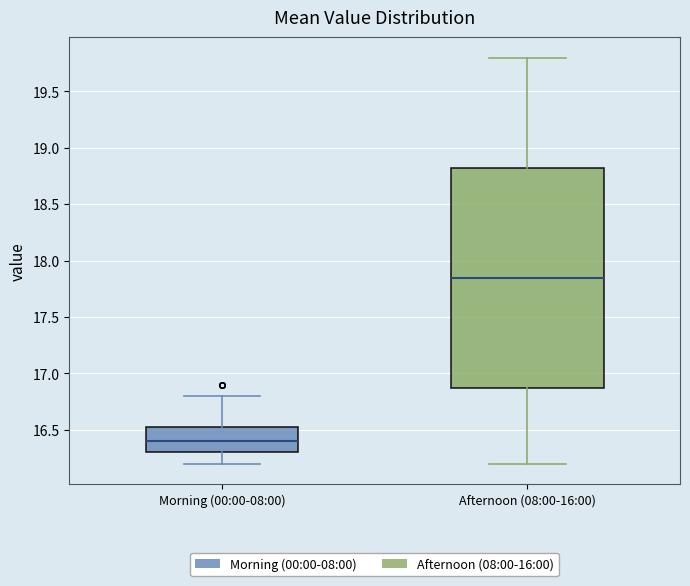

Which box has the highest median line?

Afternoon (08:00-16:00)